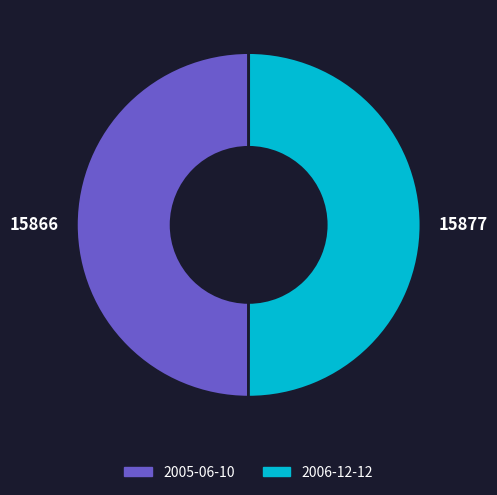

The 15866 slice represents 62% of the pie. True or false?

False